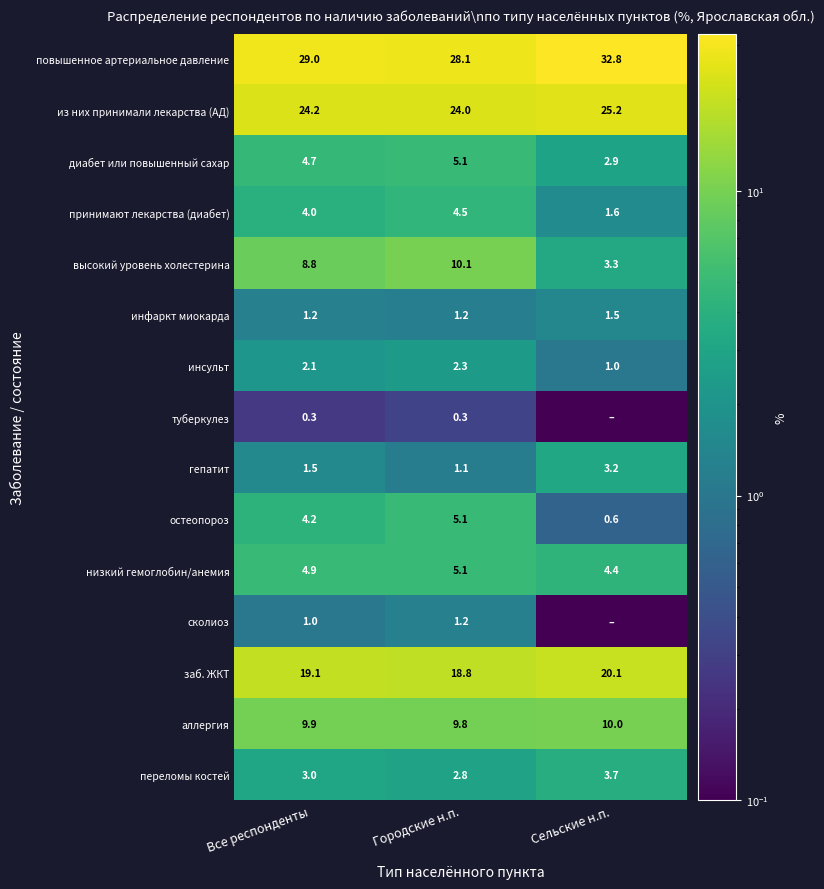

How many values in the остеопороз series are below 4?

1